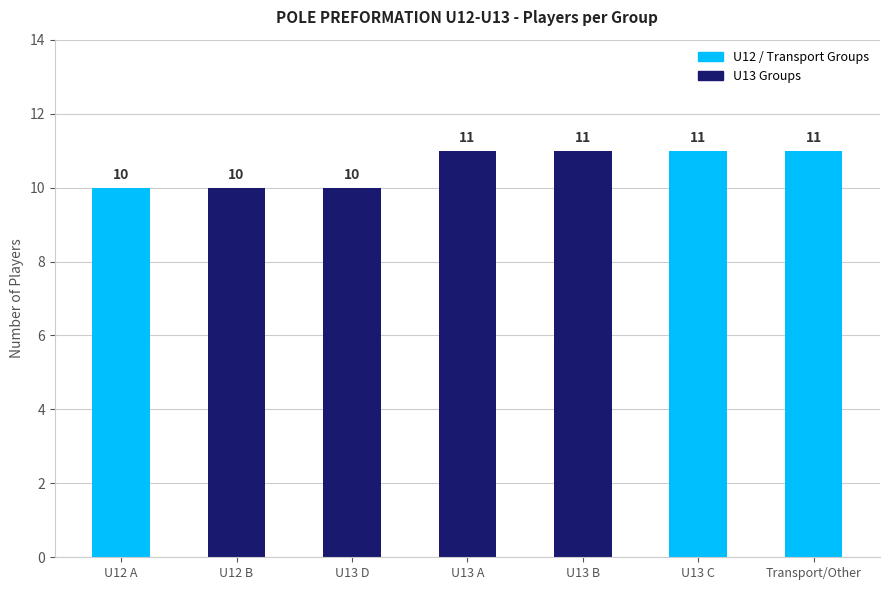

Count the values in the range 10 to 11.

7